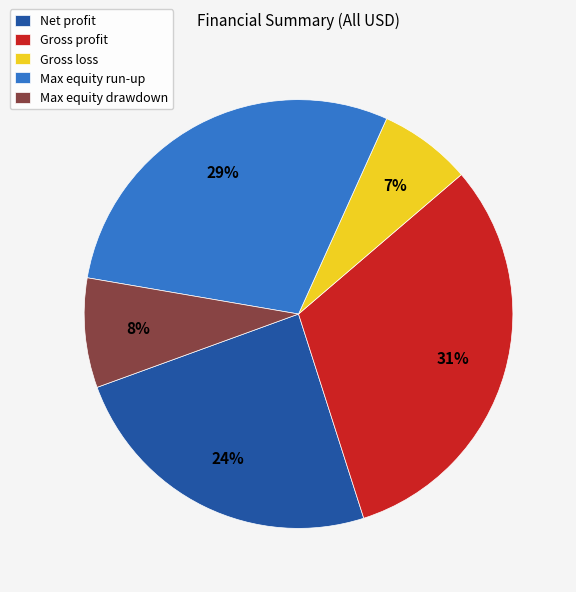

Does Net profit account for over 50% of the chart?

No